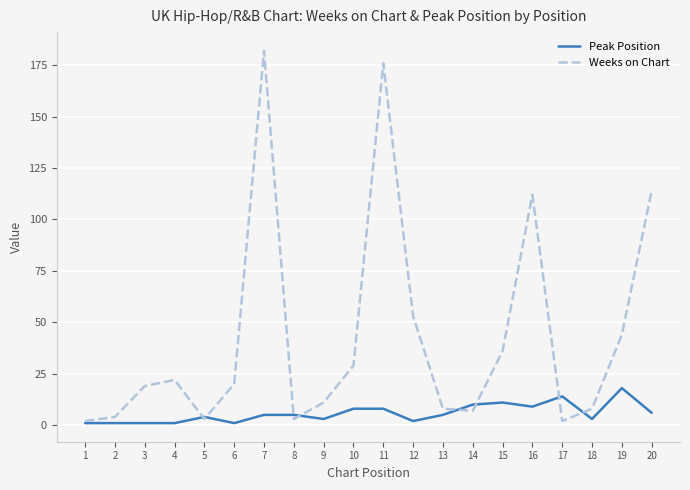

How many interior local valleys does the Weeks on Chart series have?

4